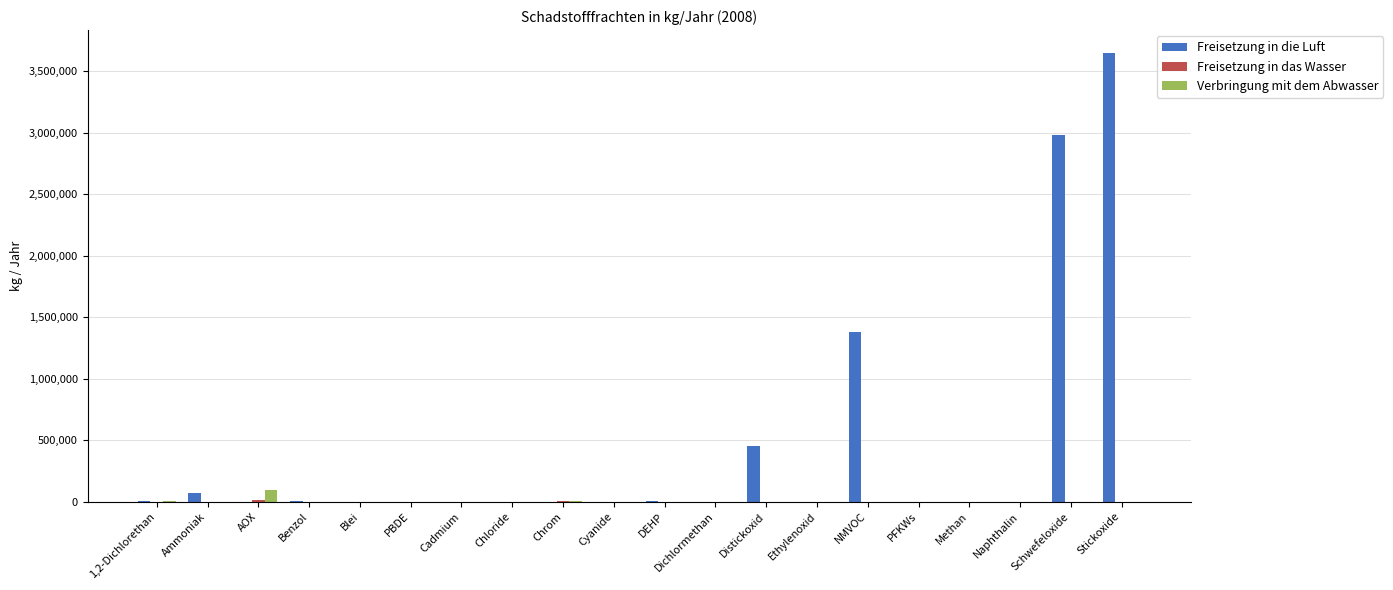

At which category is the sum across all series the highest?

Stickoxide